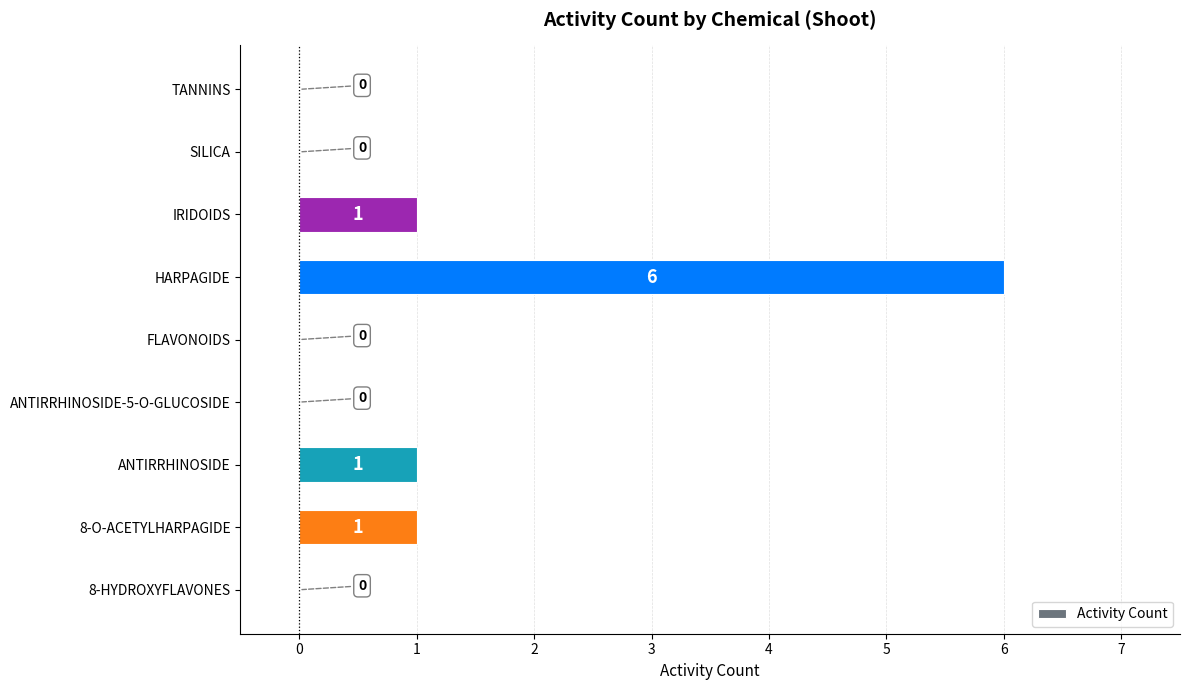

The chart shows a value of 0 at 8-HYDROXYFLAVONES. True or false?

True